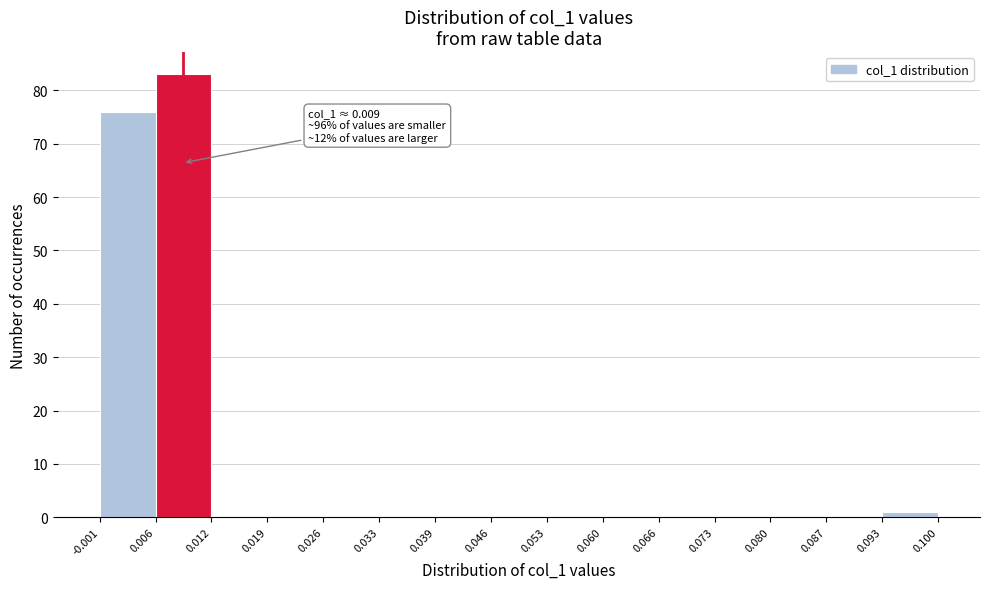

Over which range of the x-axis is the bar tallest?

0.006 to 0.012